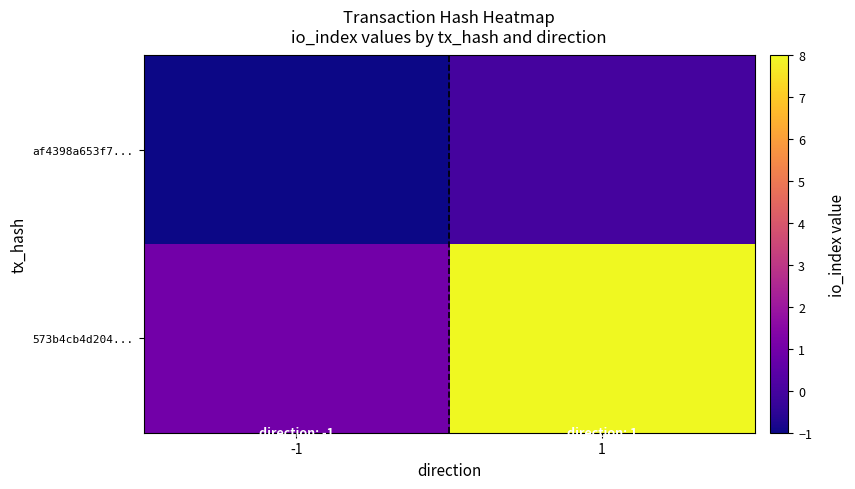

Reading left to right, what are all the values shown in this chart?

af4398a653f7...: -1=-1	1=0
573b4cb4d204...: -1=1	1=8